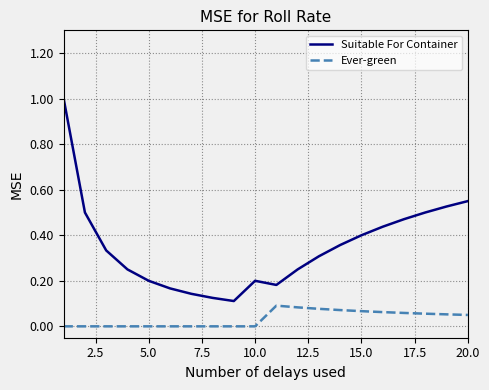

True or false: Ever-green and Suitable For Container cross at least once.

False